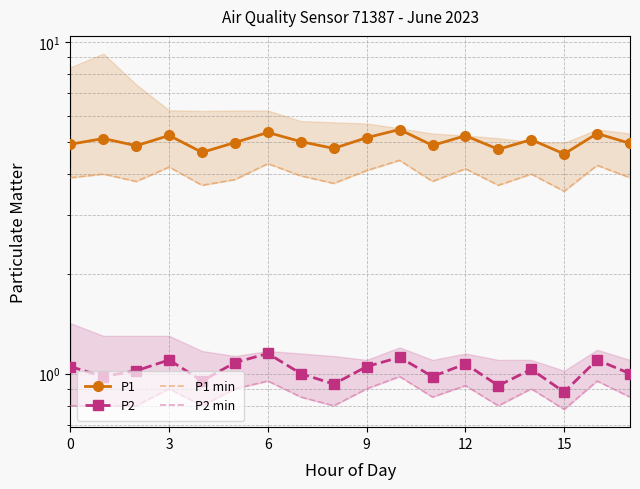

How many distinct data groups are displayed?

4